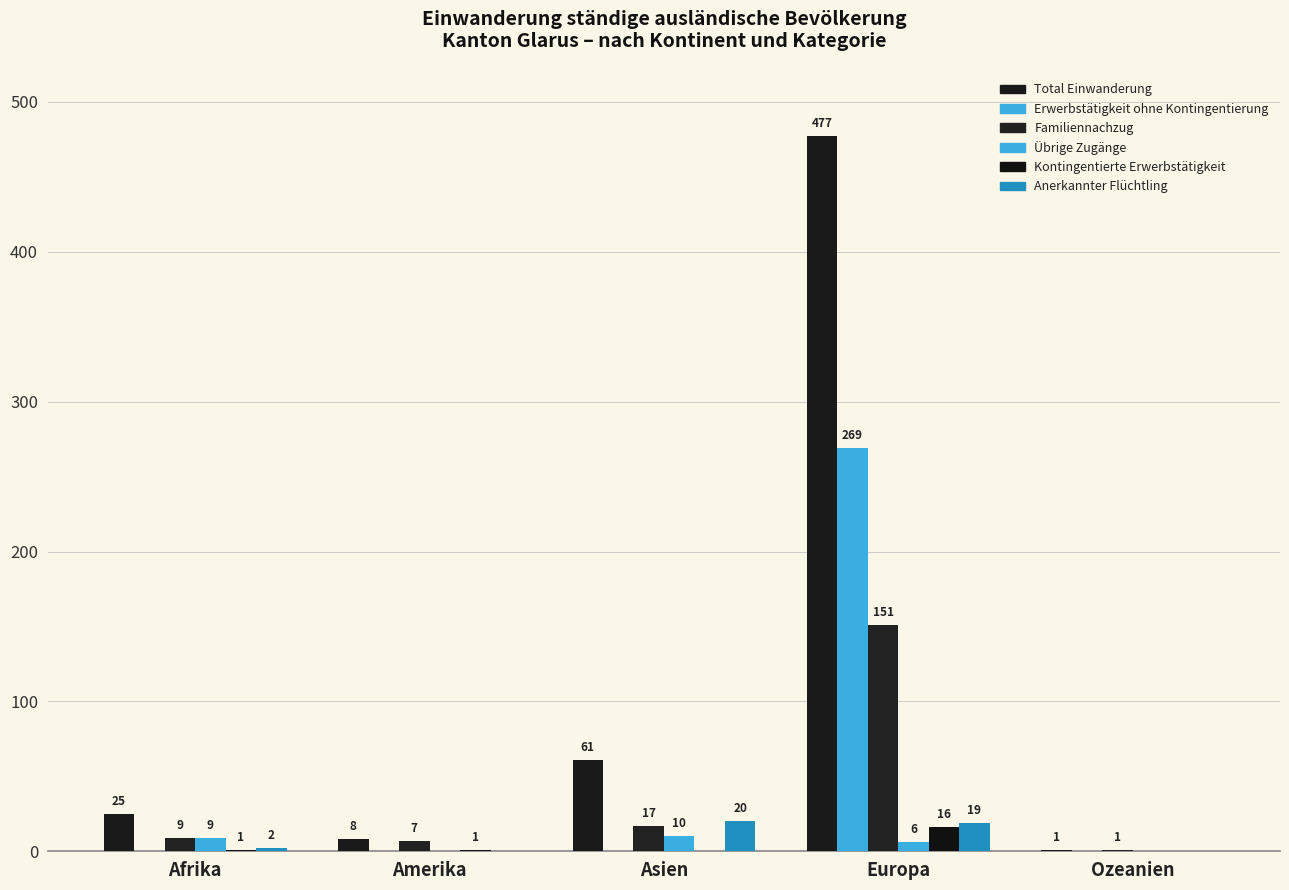

How many distinct data groups are displayed?

6